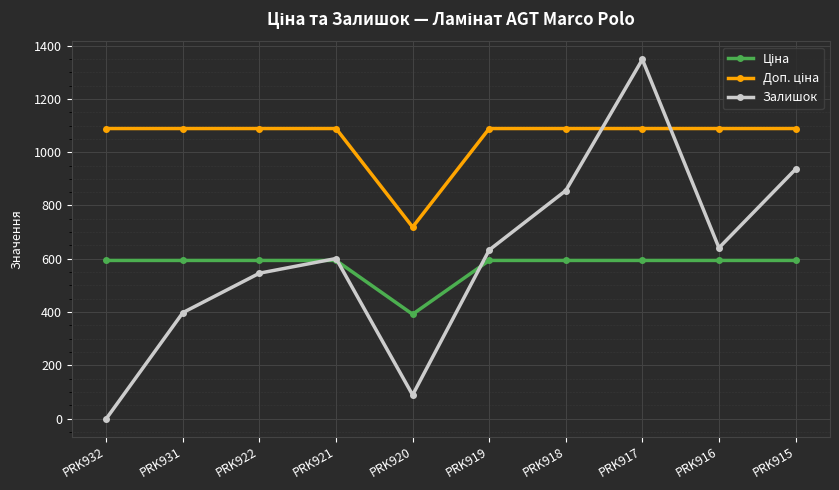

Count the number of categories in the chart.

10